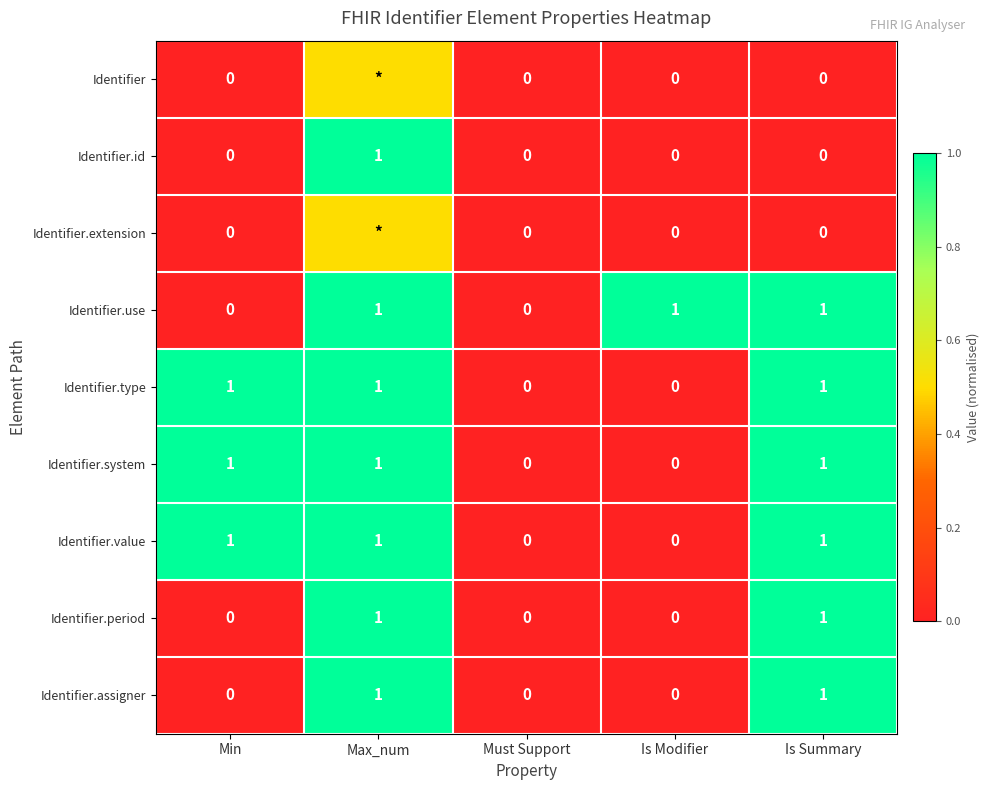

What is the total value across all series at Is Modifier?

1.0